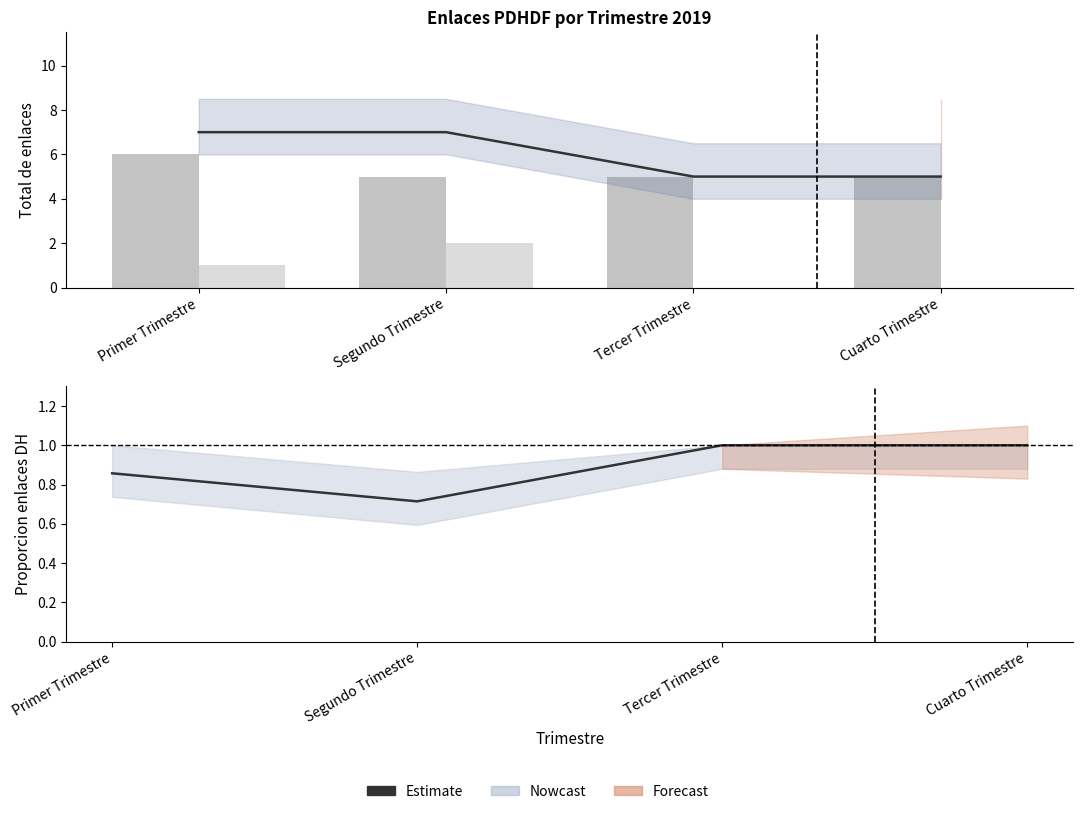

Reading right to left, extract all data points from this chart.

Estimate: Cuarto Trimestre=1.0	Tercer Trimestre=1.0	Segundo Trimestre=0.7	Primer Trimestre=0.9
enlace de derechos humanos: Cuarto Trimestre=5.0	Tercer Trimestre=5.0	Segundo Trimestre=5.0	Primer Trimestre=6.0
enlace de espacios de participacion: Cuarto Trimestre=0.0	Tercer Trimestre=0.0	Segundo Trimestre=2.0	Primer Trimestre=1.0